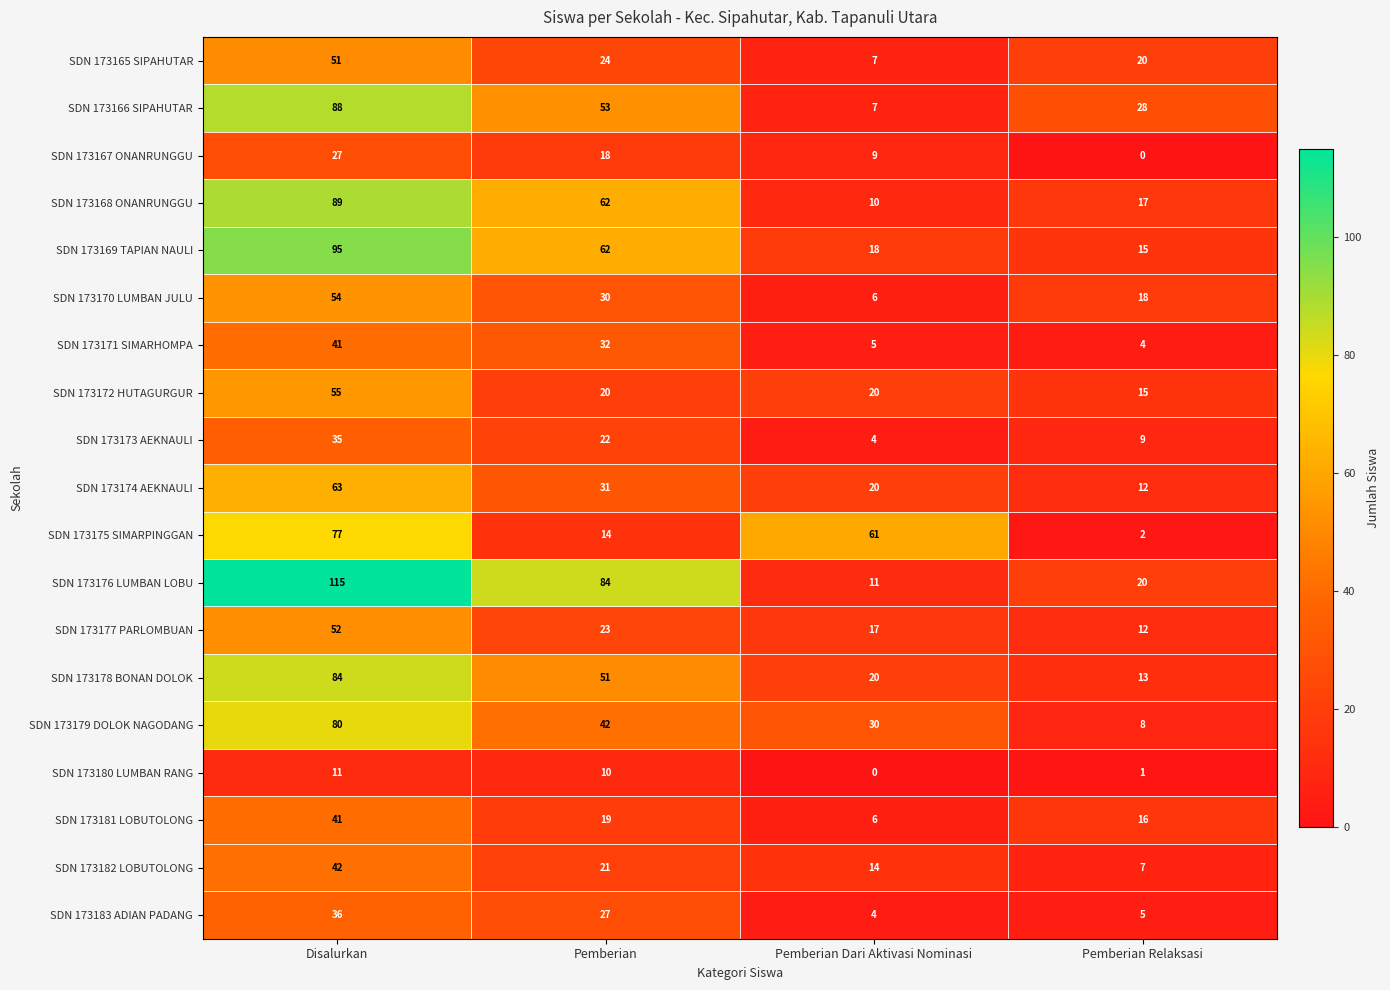

True or false: SDN 173165 SIPAHUTAR has a value of 51 at Disalurkan.

True